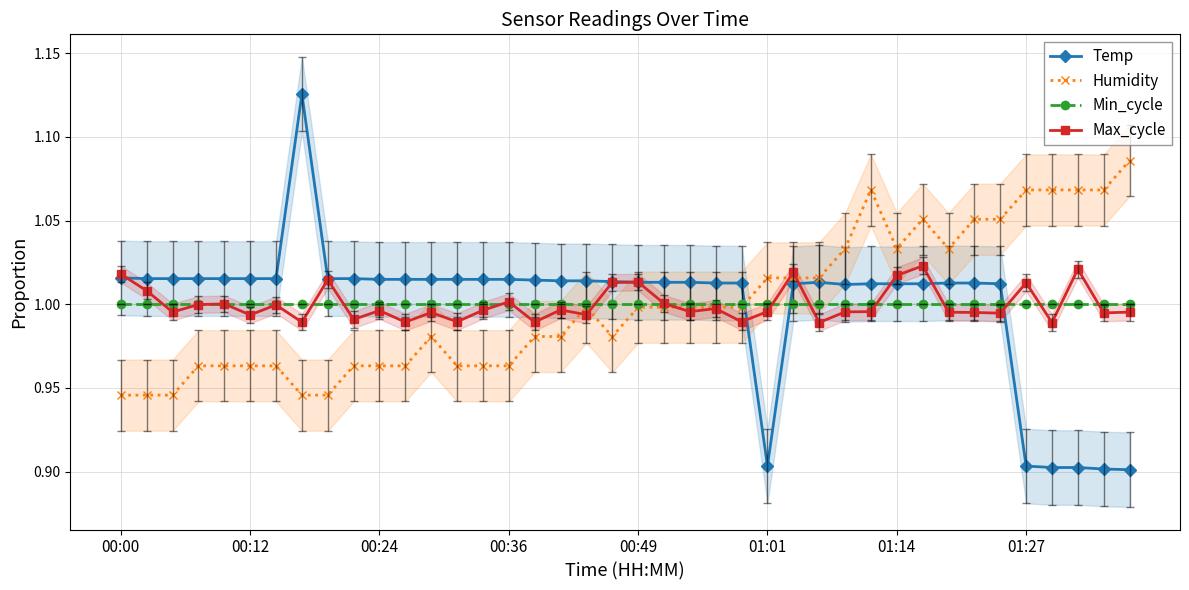

What is the value of the Temp point at the 15th from the left?

1.0